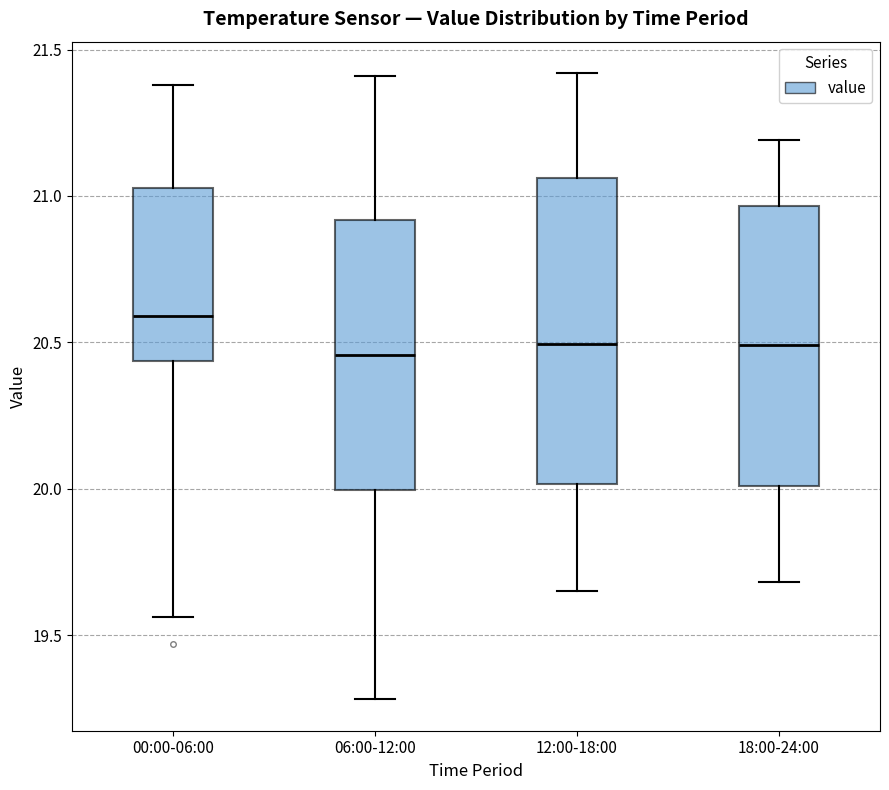

Which box is the tallest, from its lower edge to its upper edge?

12:00-18:00